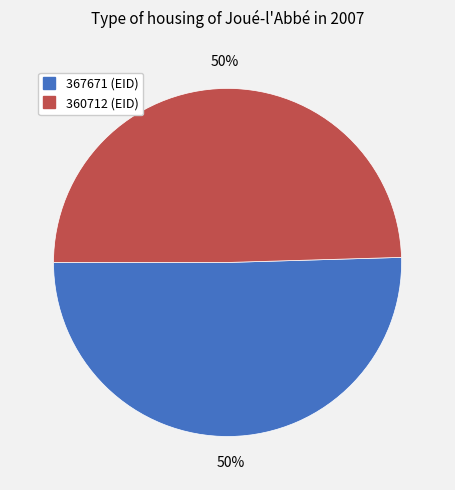

Approximately how many times larger is the value at 360712 compared to 367671?

1.0